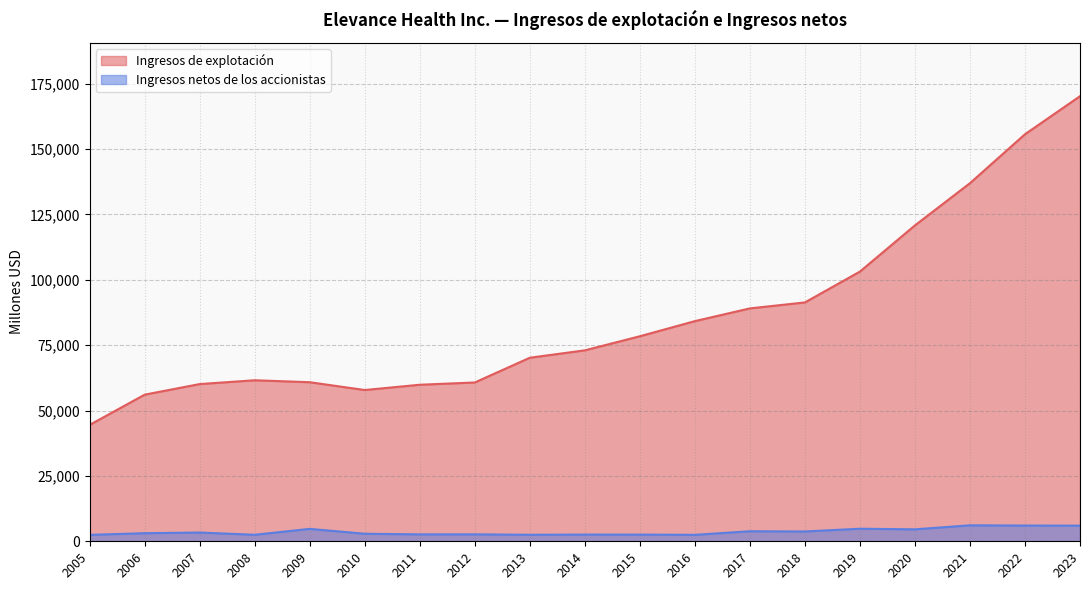

What are all the series names shown in the legend?

Ingresos de explotación, Ingresos netos de los accionistas